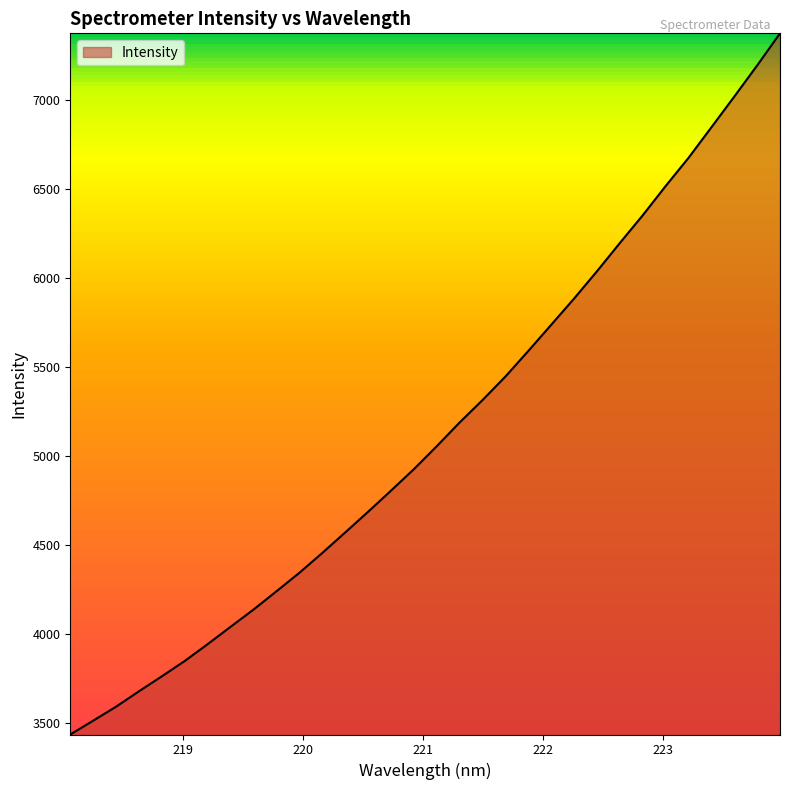

What is the smallest value displayed?

3433.9